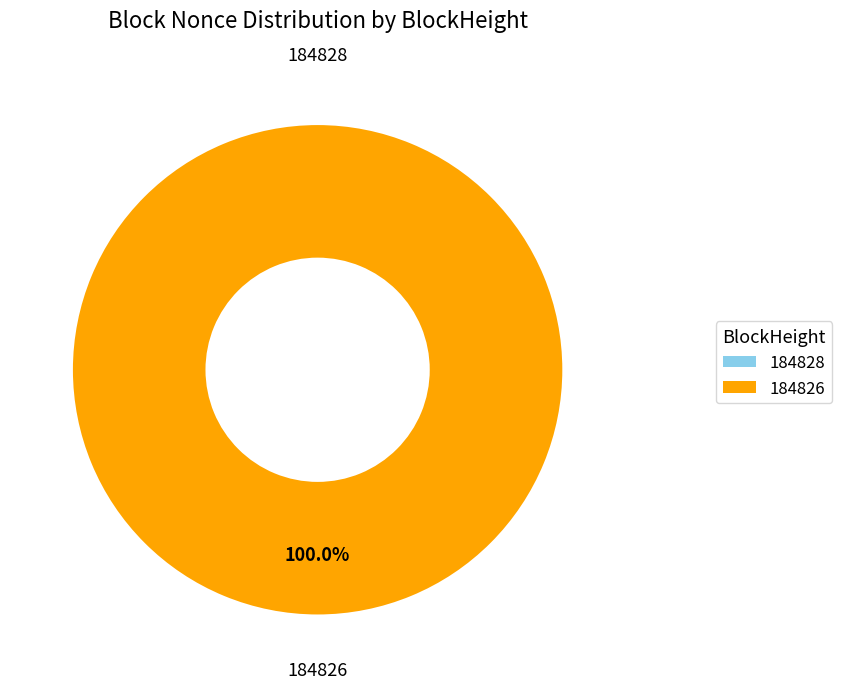

Which slice is the largest?

184826